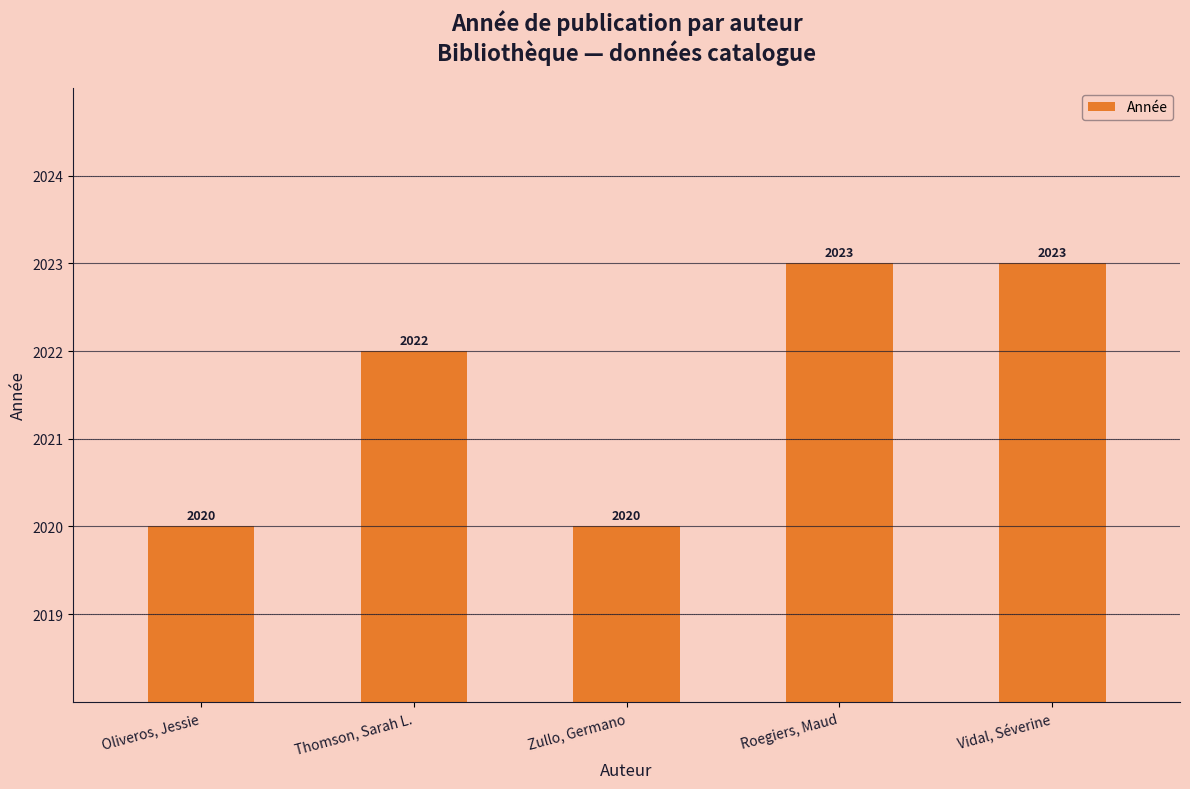

What is the value of the 3rd bar from the left?

2020